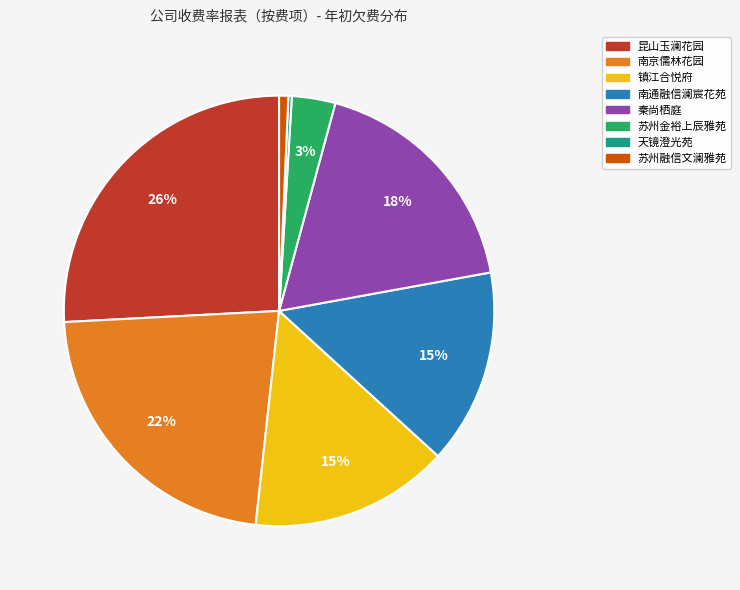

Does 镇江合悦府 represent more than half of the total?

No